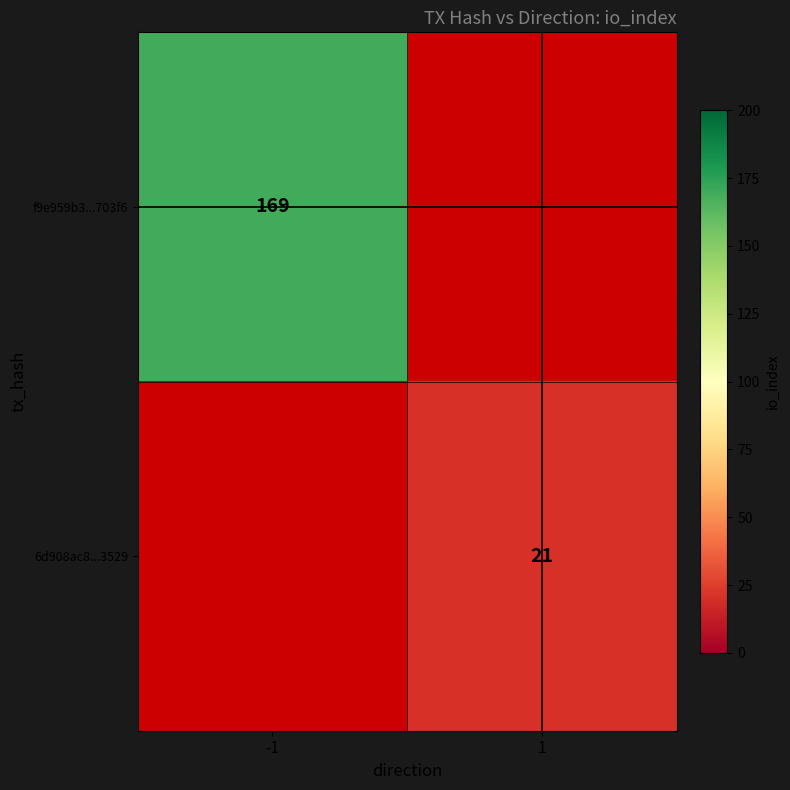

How many values in 6d908ac8...3529 are above zero?

1